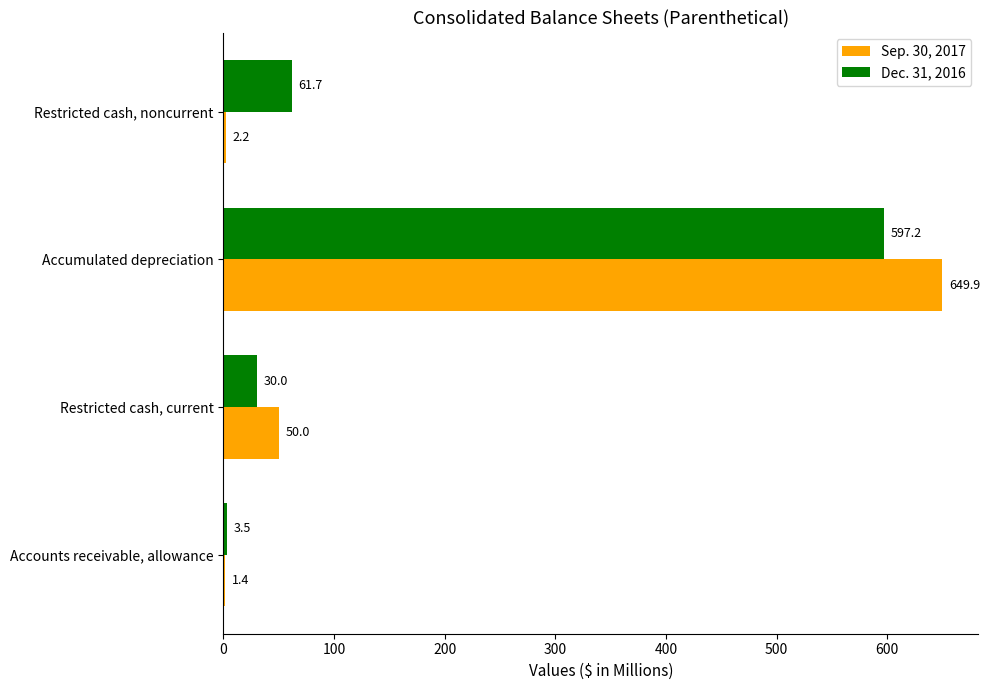

Where is Dec. 31, 2016 nearest to the value 300?

Restricted cash, noncurrent